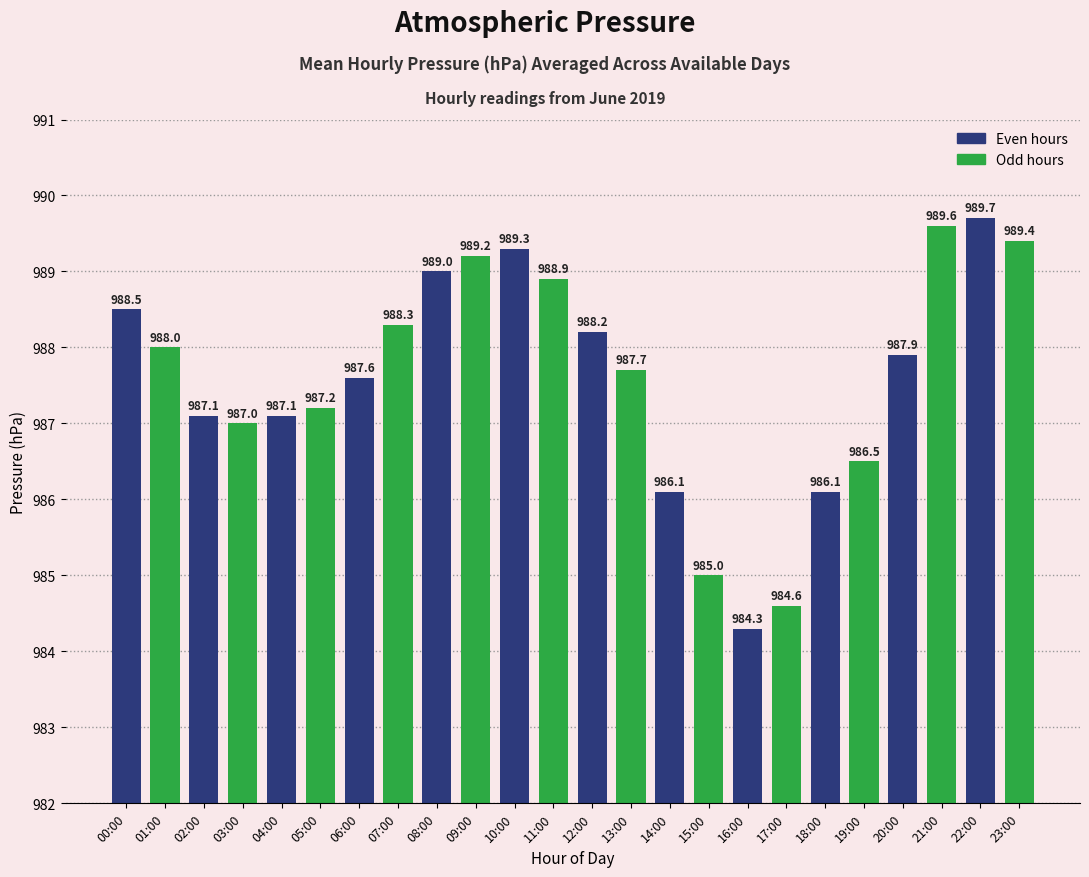

What is the smallest value displayed?

984.3